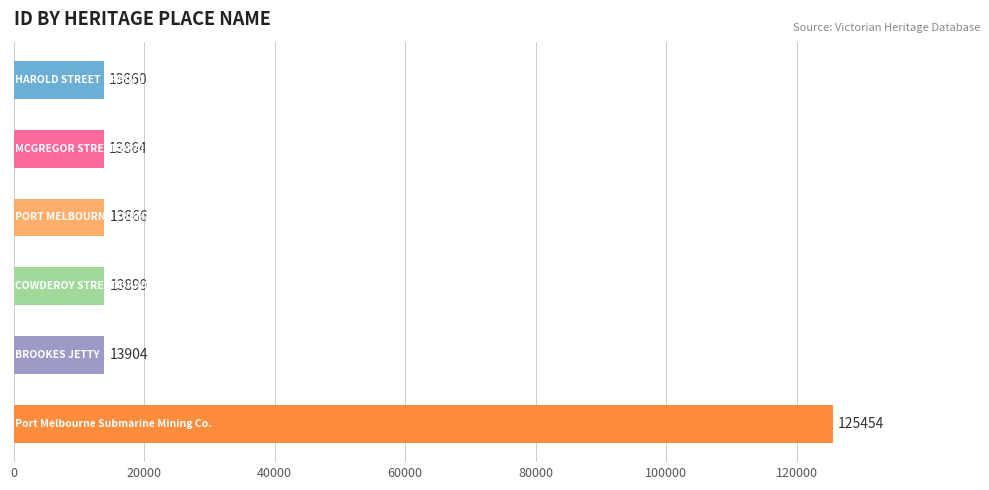

What is the maximum value shown in the chart?

125454